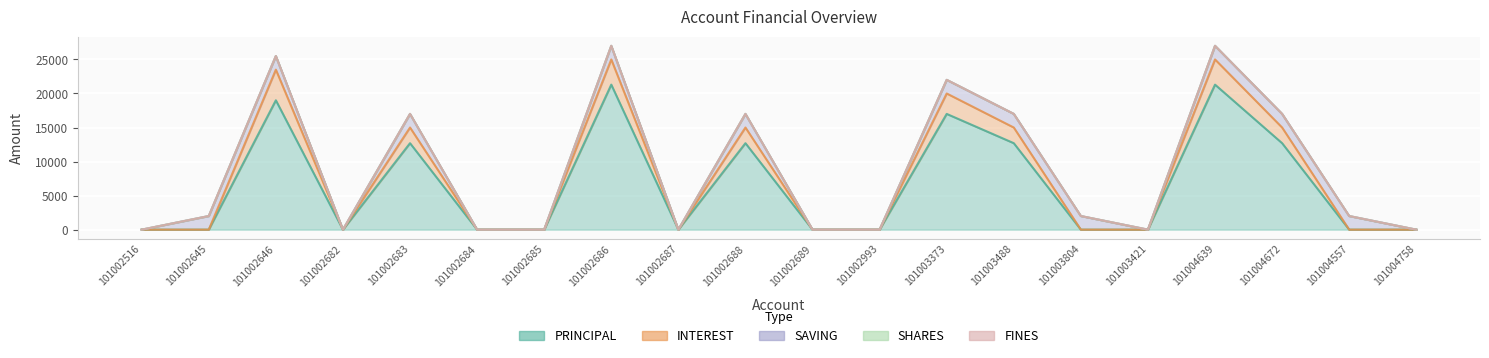

True or false: FINES and INTEREST intersect in this chart.

False